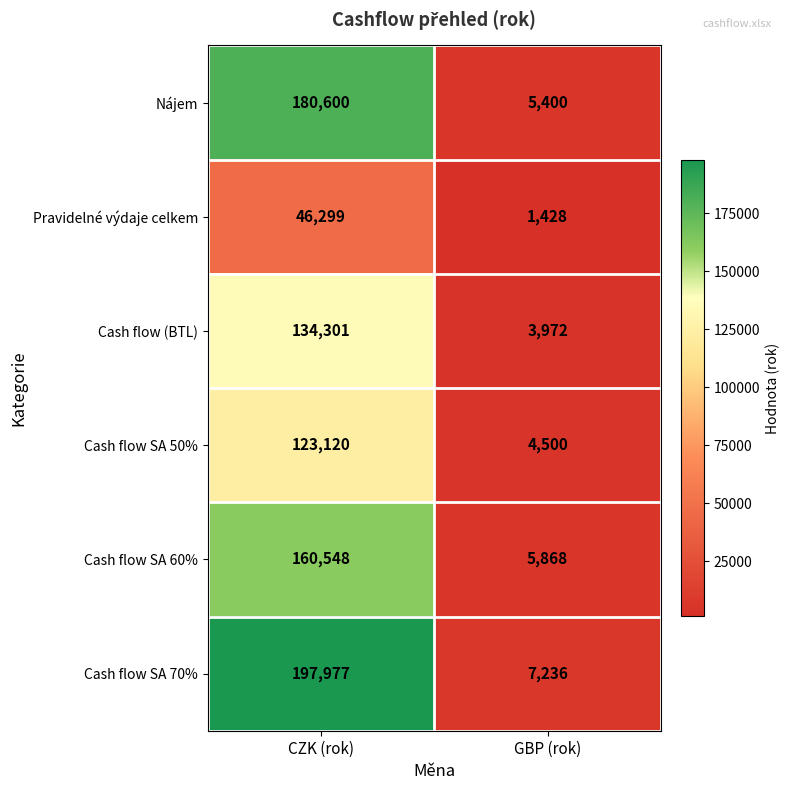

How many series are shown in this chart?

6